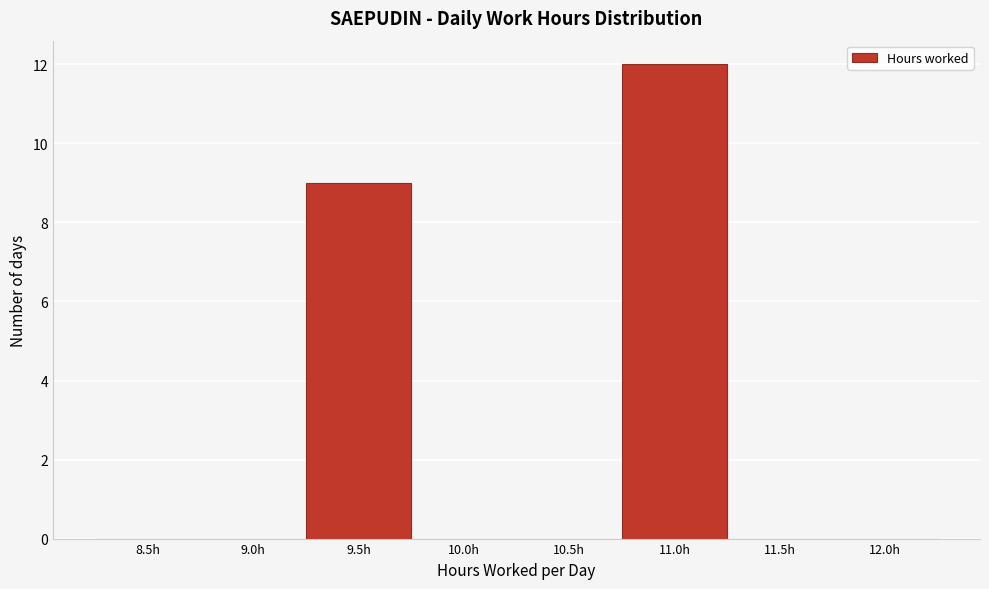

Reading left to right, list all the values displayed in this chart.

8.5h=0	9.0h=0	9.5h=9	10.0h=0	10.5h=0	11.0h=12	11.5h=0	12.0h=0